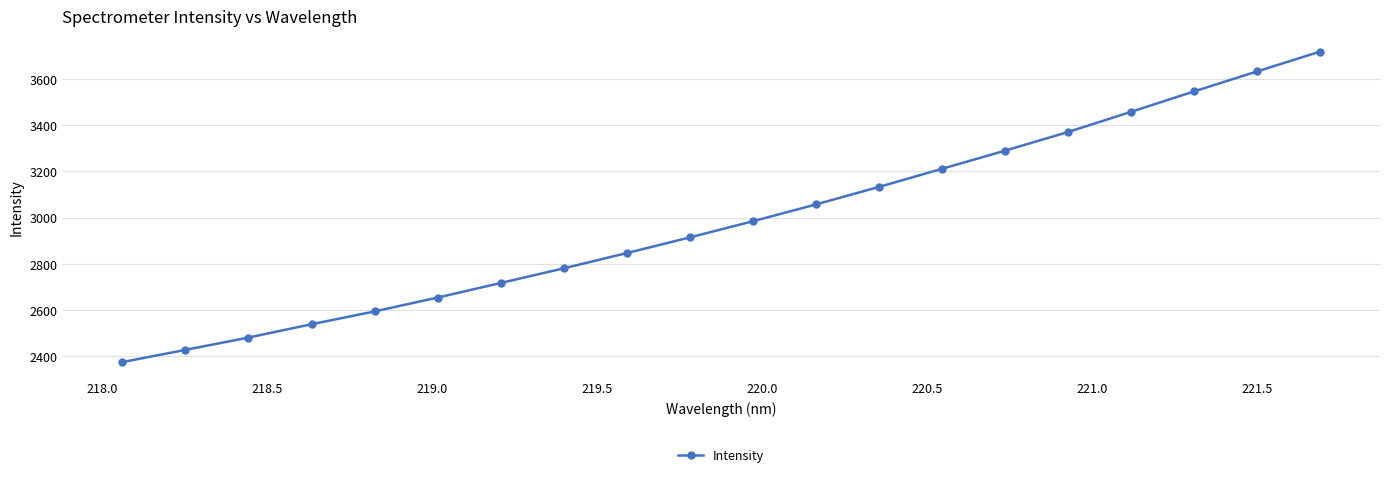

Reading left to right, what are all the values shown in this chart?

2373.8	2426.7	2480.1	2537.8	2593.3	2653.4	2716.5	2780.0	2846.1	2914.0	2983.9	3056.8	3132.6	3211.0	3289.6	3370.4	3457.8	3546.3	3632.8	3718.7